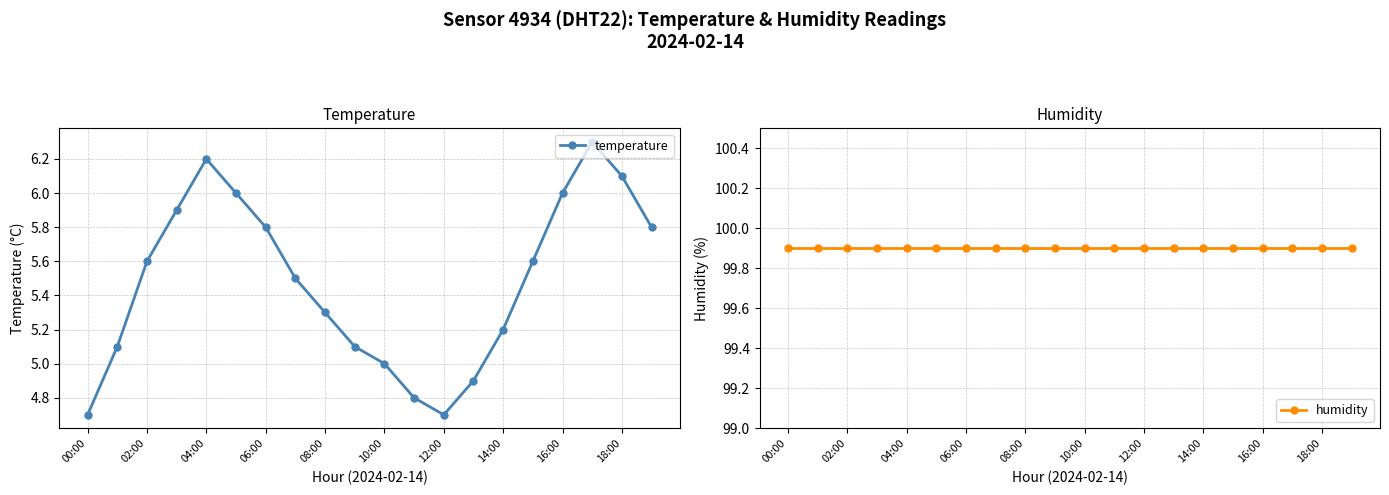

In temperature, how many points are lower than both neighbors (excluding endpoints)?

1